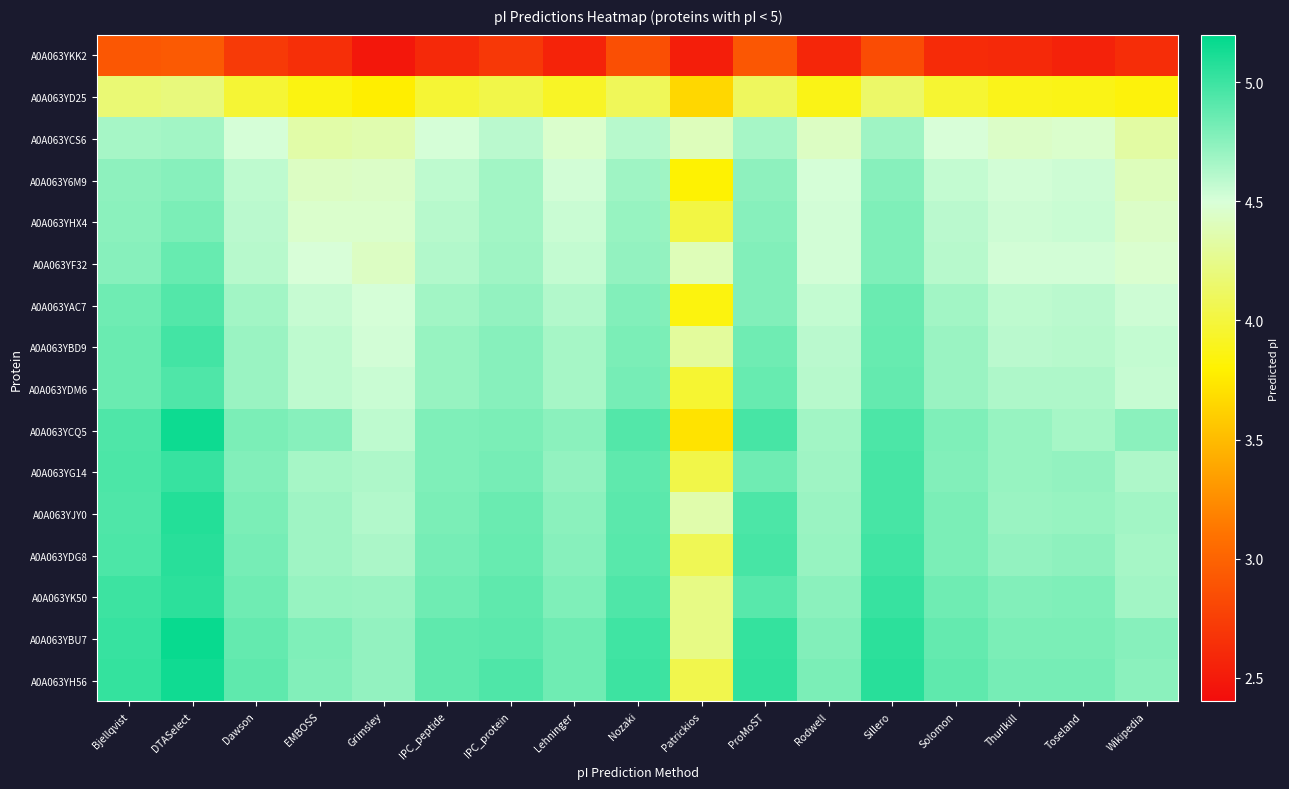

At how many categories does at least one series exceed 3?

17